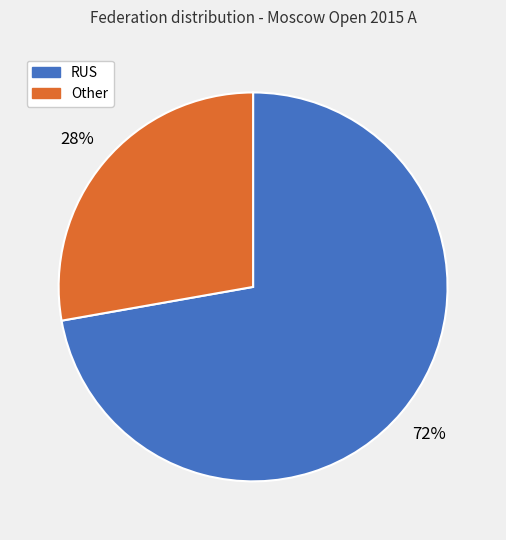

True or false: Other accounts for 23% of the total.

False